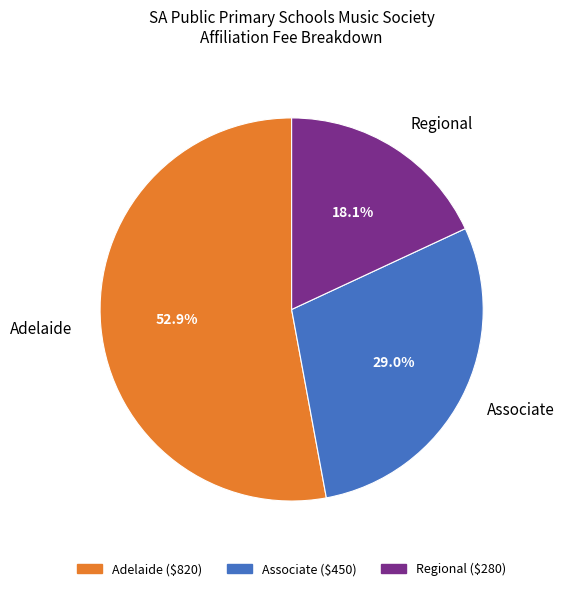

Approximately how many times larger is the value at Regional compared to Associate?

0.6